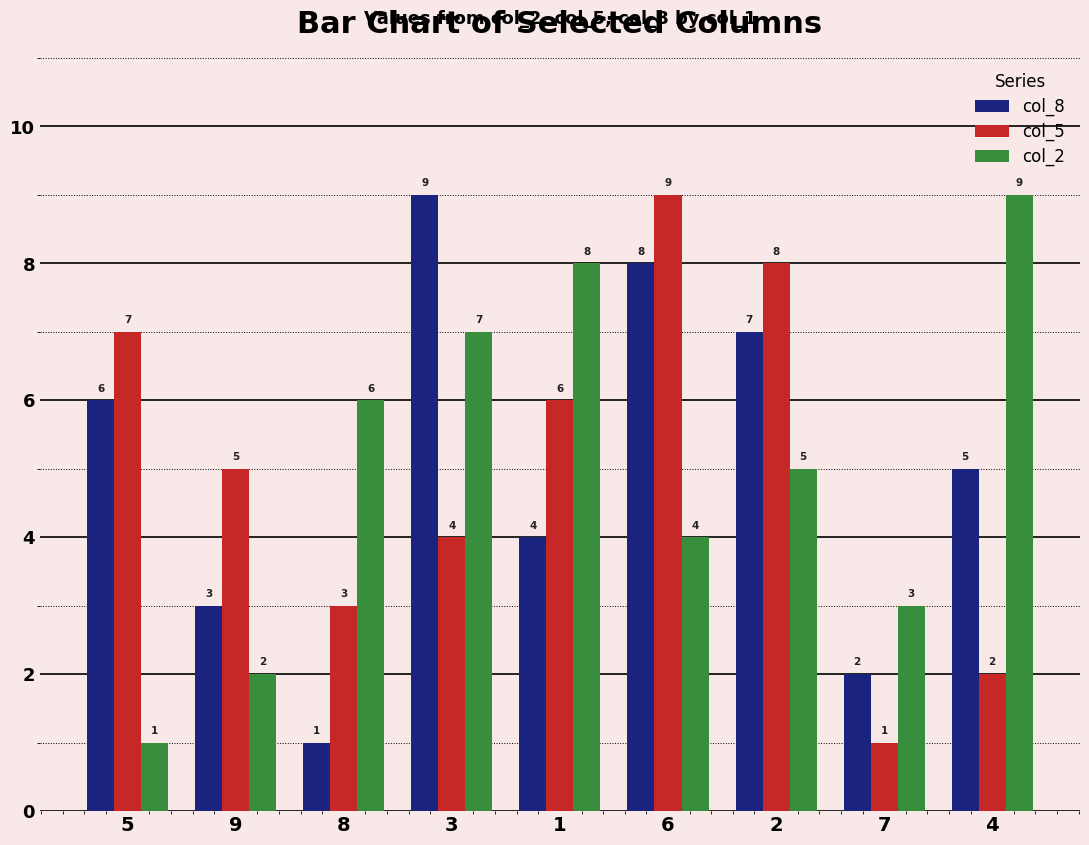

Reading left to right, transcribe all the data shown in this chart.

col_8: 6	3	1	9	4	8	7	2	5
col_5: 7	5	3	4	6	9	8	1	2
col_2: 1	2	6	7	8	4	5	3	9